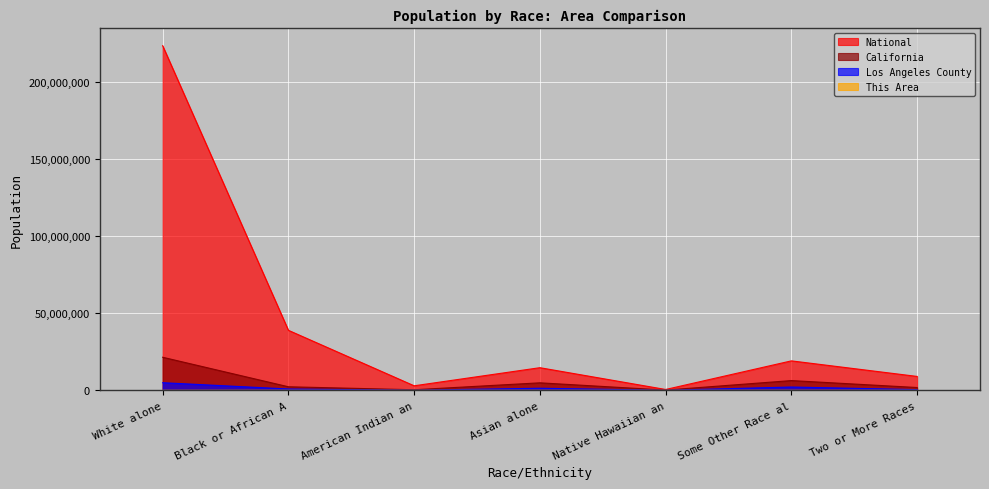

Is it true that California equals 21453934 at White alone?

True